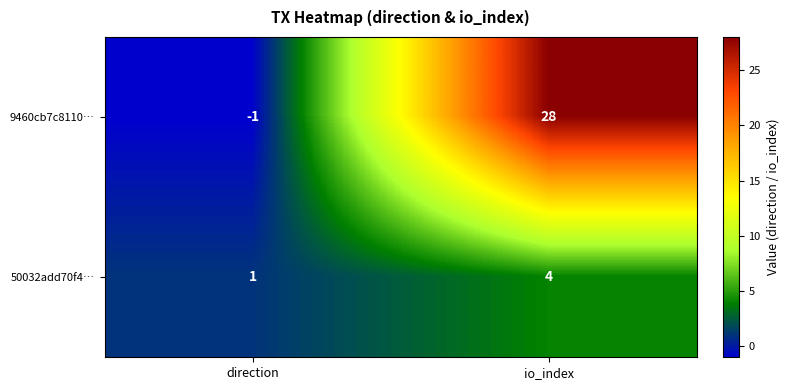

Which category has the highest value across all series?

io_index